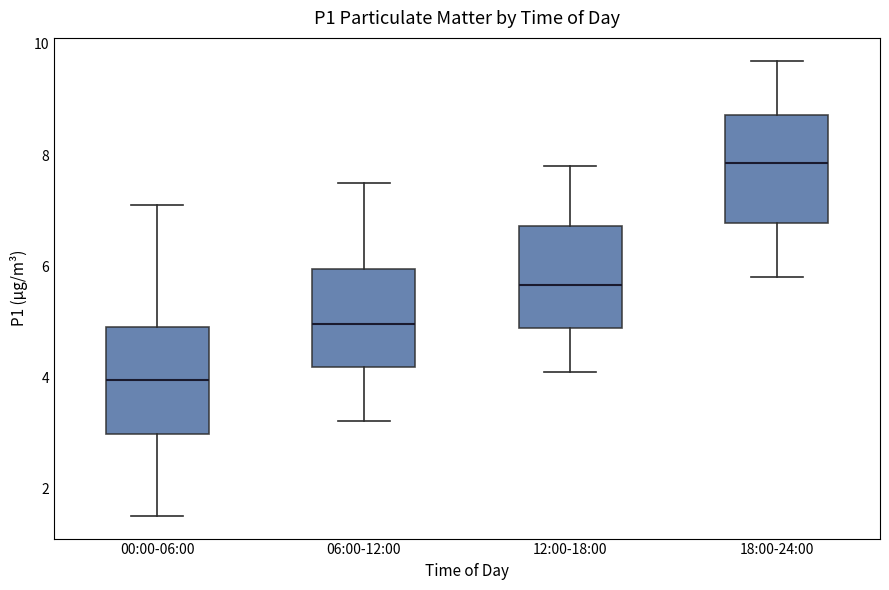

Where does the upper whisker of the box for 12:00-18:00 end on the y-axis? The values are not printed on the chart, so give them approximately, as read against the axis.

7.8